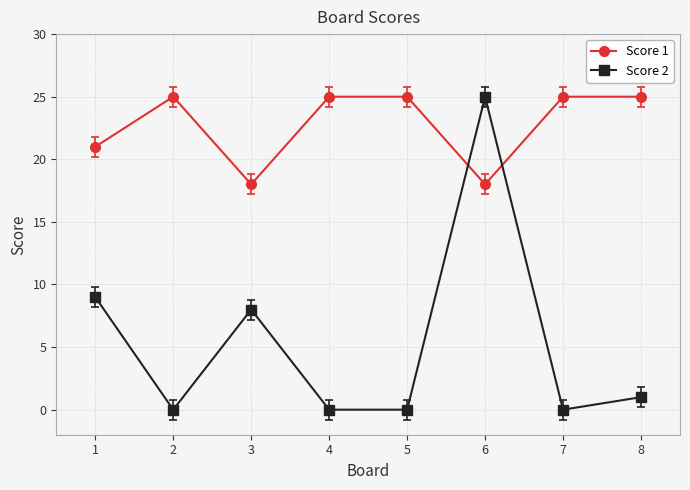

How many distinct data groups are displayed?

2